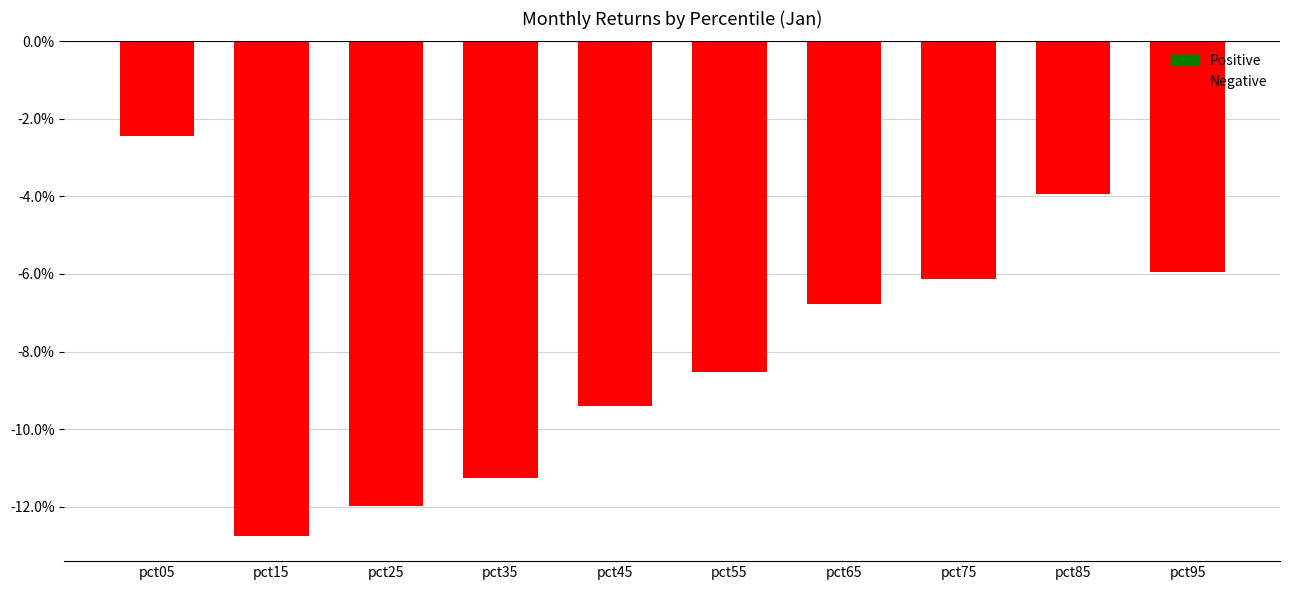

At which category does the chart reach its minimum across all series?

pct15